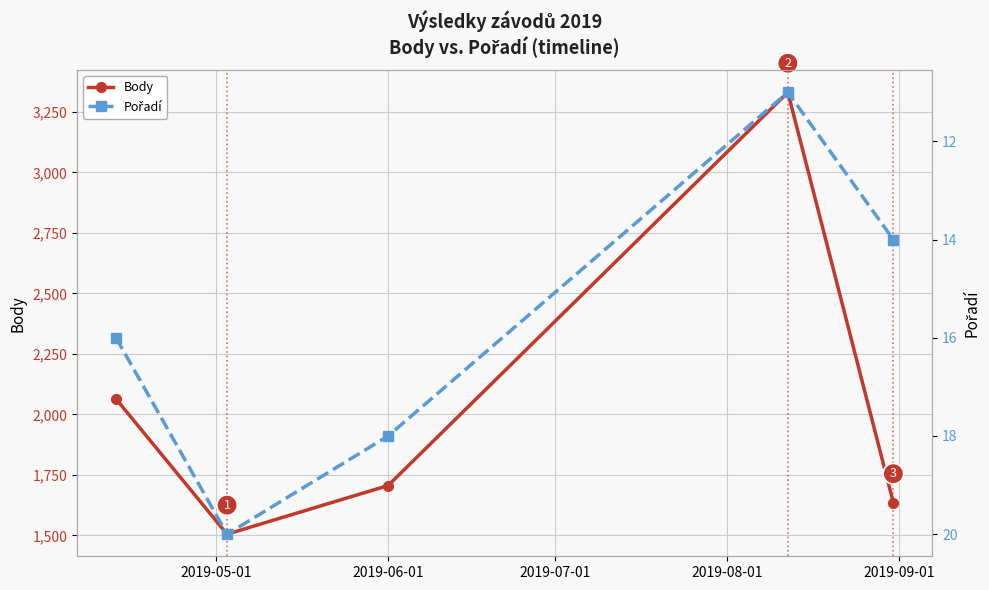

True or false: Body and Pořadí intersect in this chart.

False